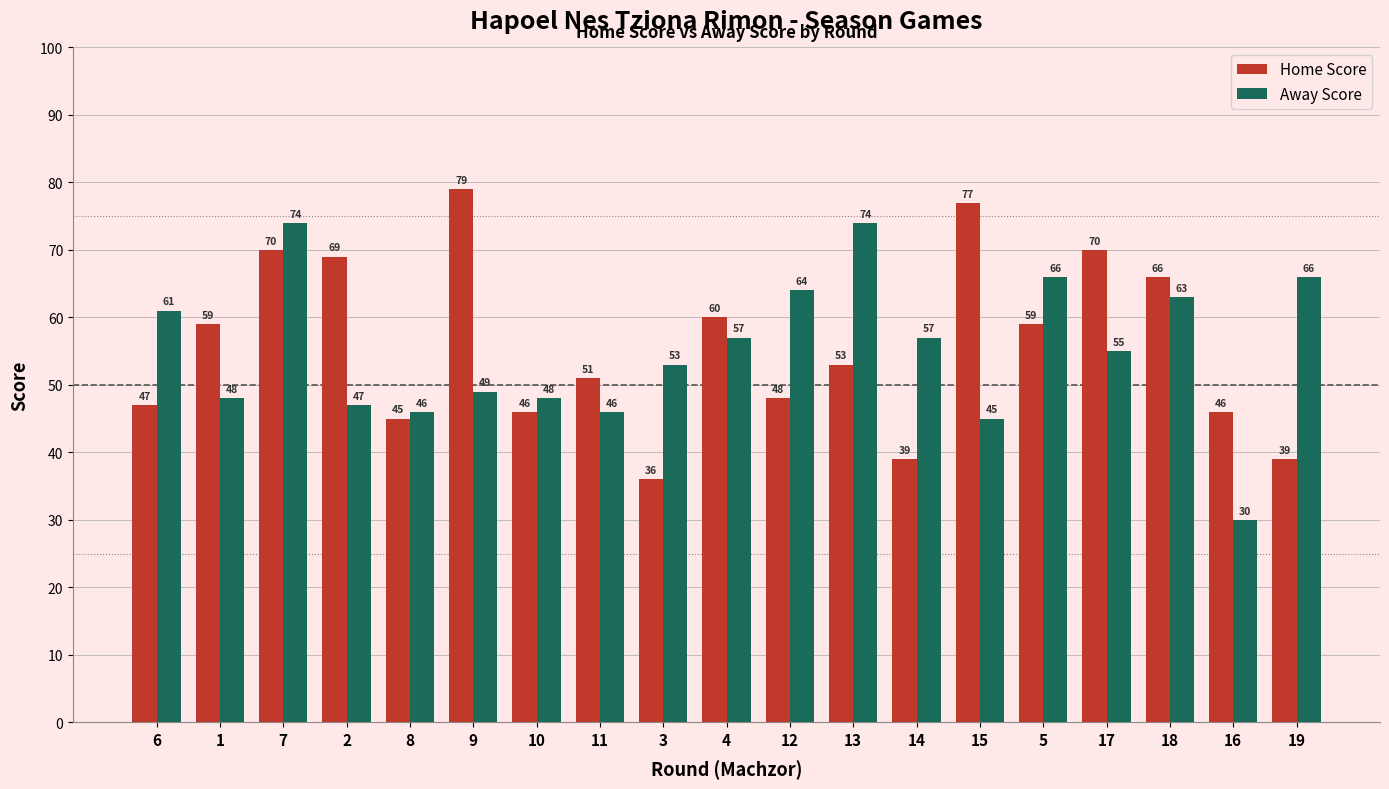

What is the label of the 9th bar from the left?

3